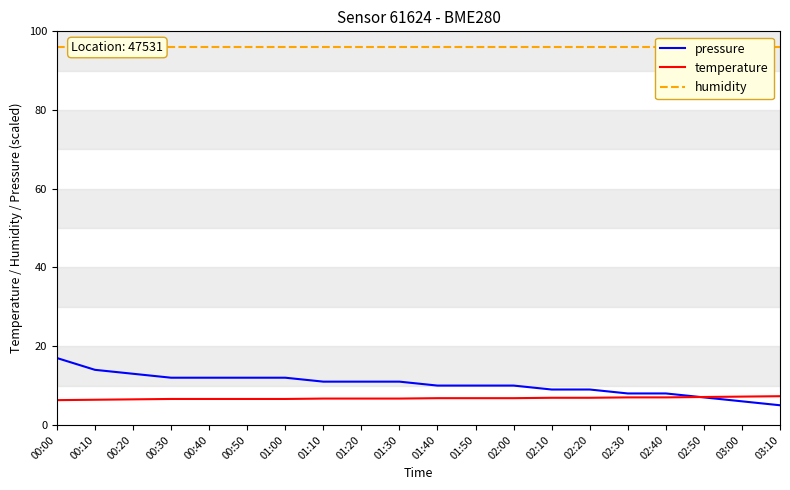

How many lines are shown in the chart?

3